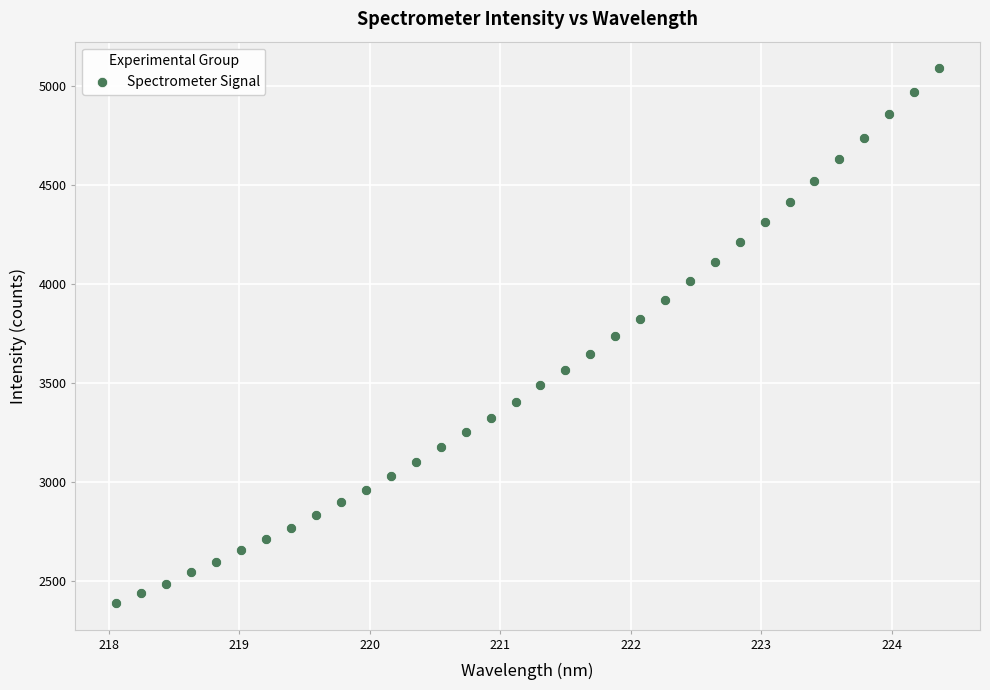

What is the range of Y values (max minus min)?

2703.2